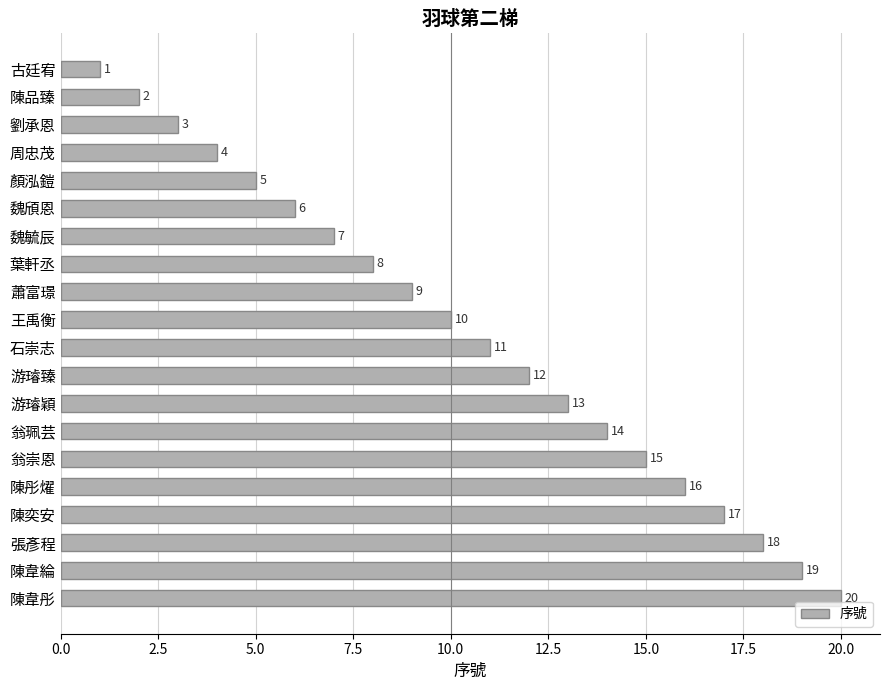

Is it true that the value at 翁崇恩 is 20?

False